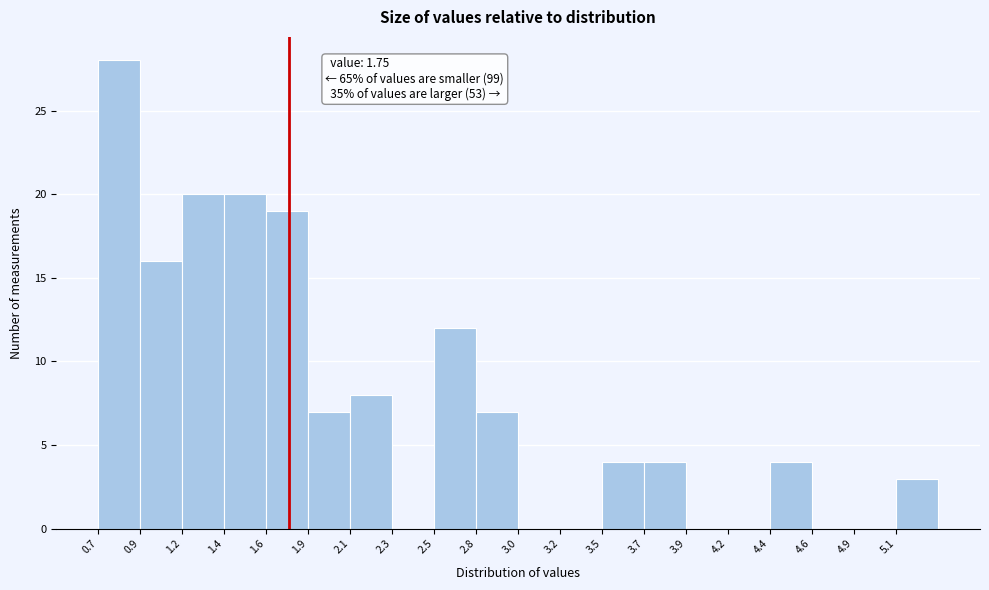

Over which range of the x-axis is the bar tallest?

0.70 to 0.95